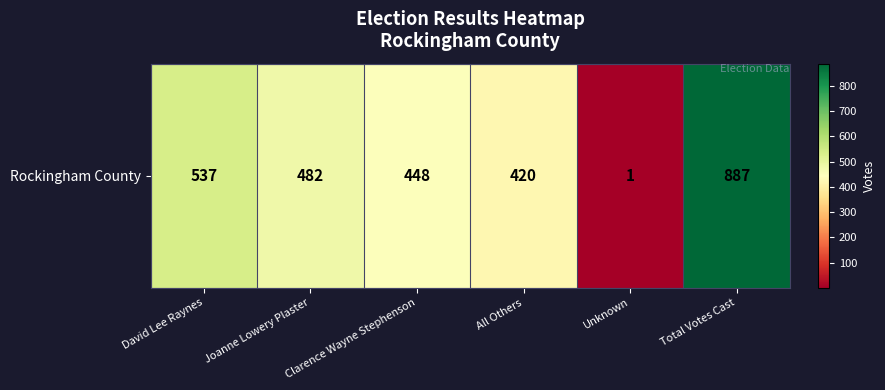

Rank the categories by value from lowest to highest.

Unknown, All Others, Clarence Wayne Stephenson, Joanne Lowery Plaster, David Lee Raynes, Total Votes Cast